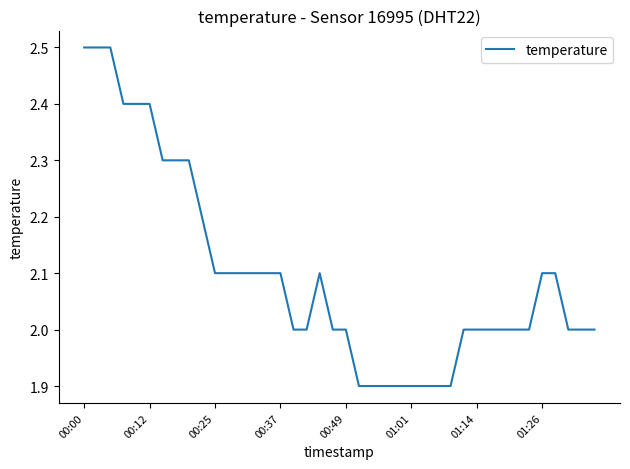

What is the difference between the maximum and minimum values?

0.6